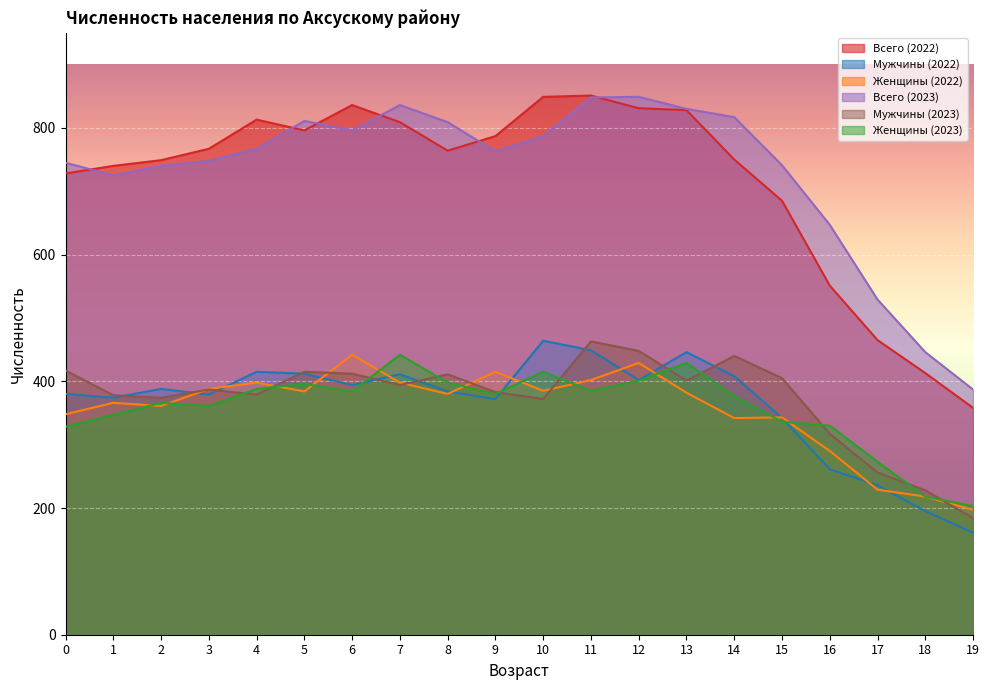

What is the difference between the highest and lowest values at 1?

393